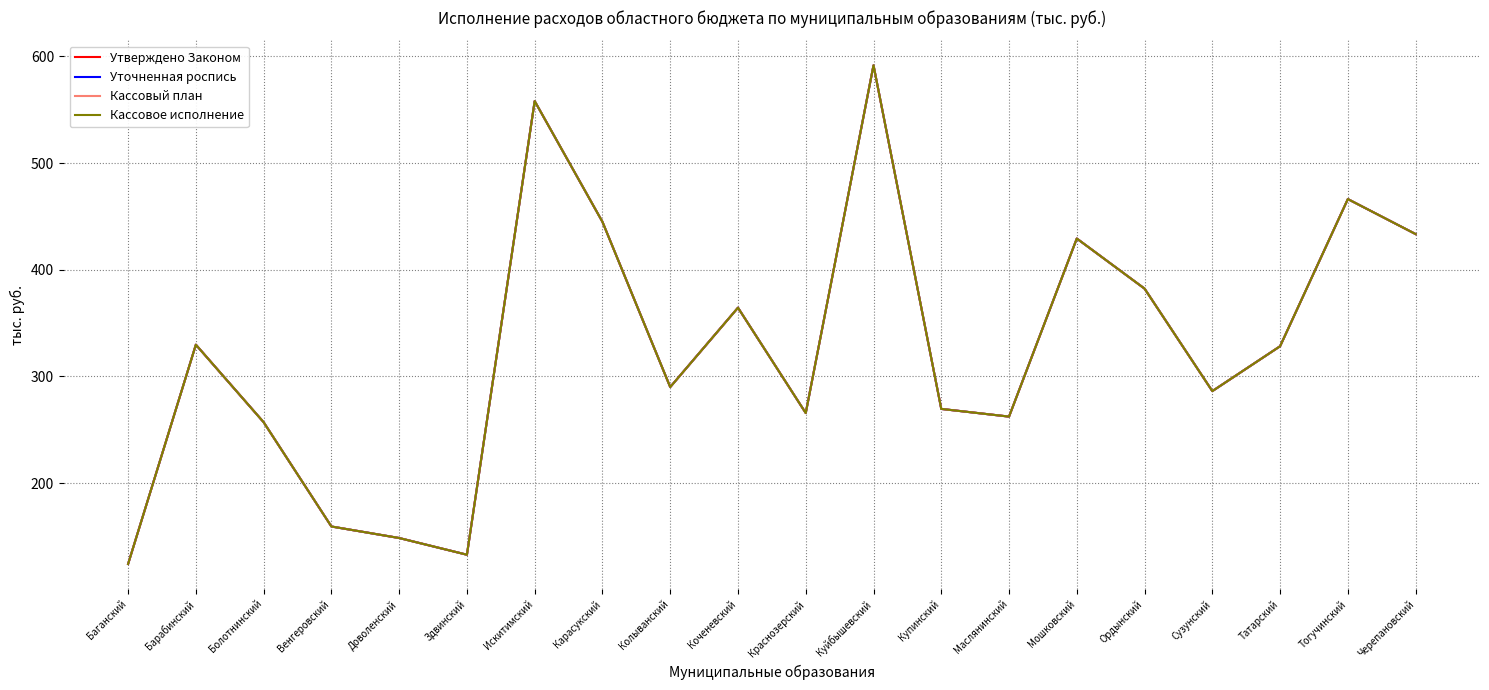

Does the chart display data point markers on the line(s)?

No